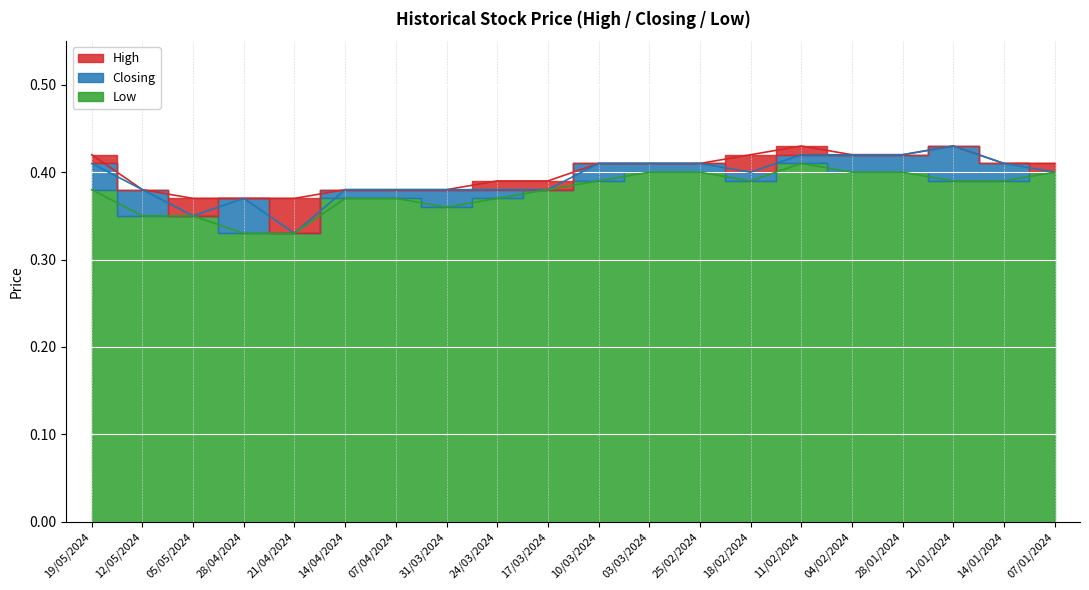

At 07/01/2024, list the series in order from largest to smallest.

High, Closing, Low